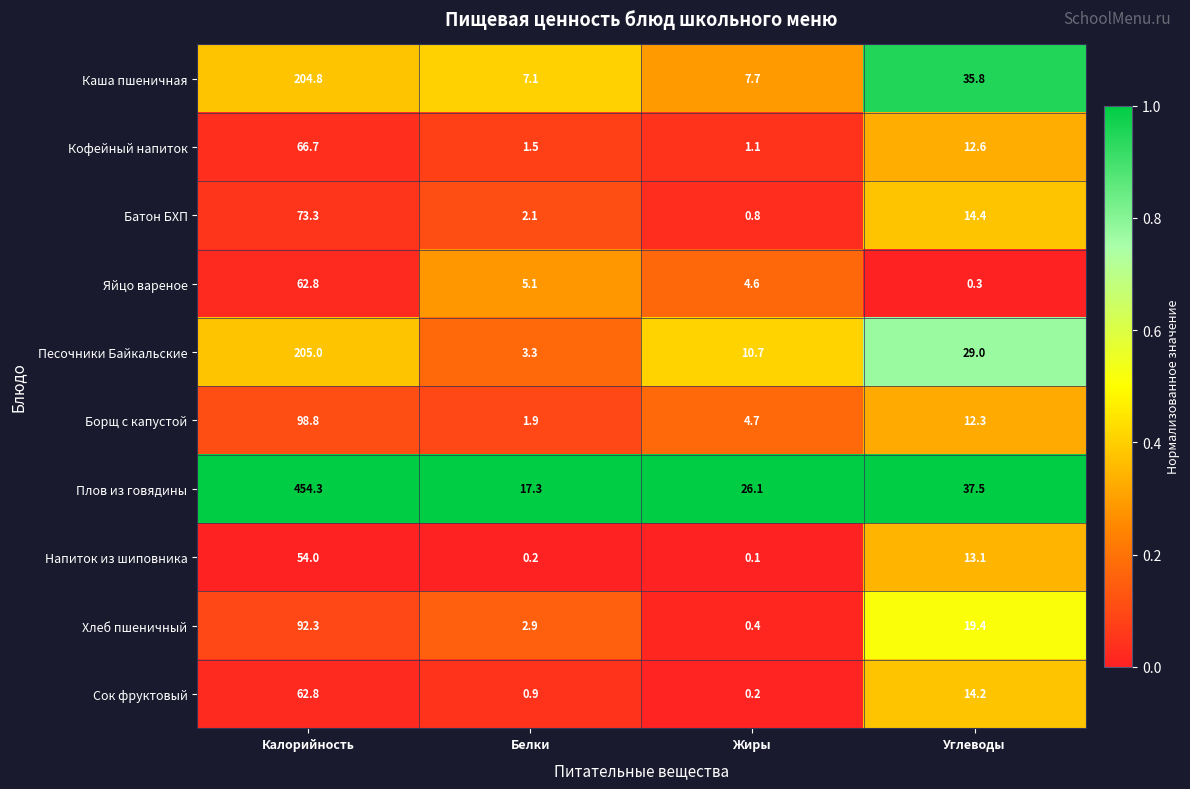

What value does the Борщ с капустой series have at Калорийность?

98.8